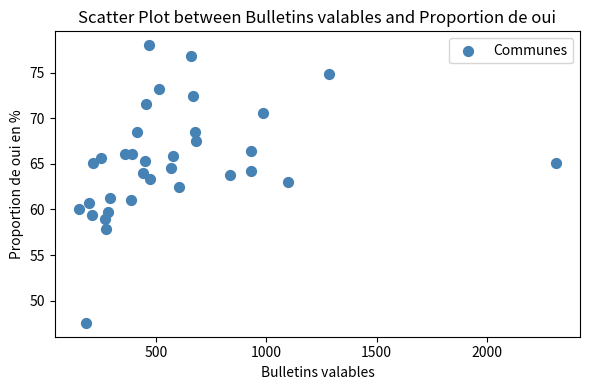

What is the range of Y values (max minus min)?

30.4